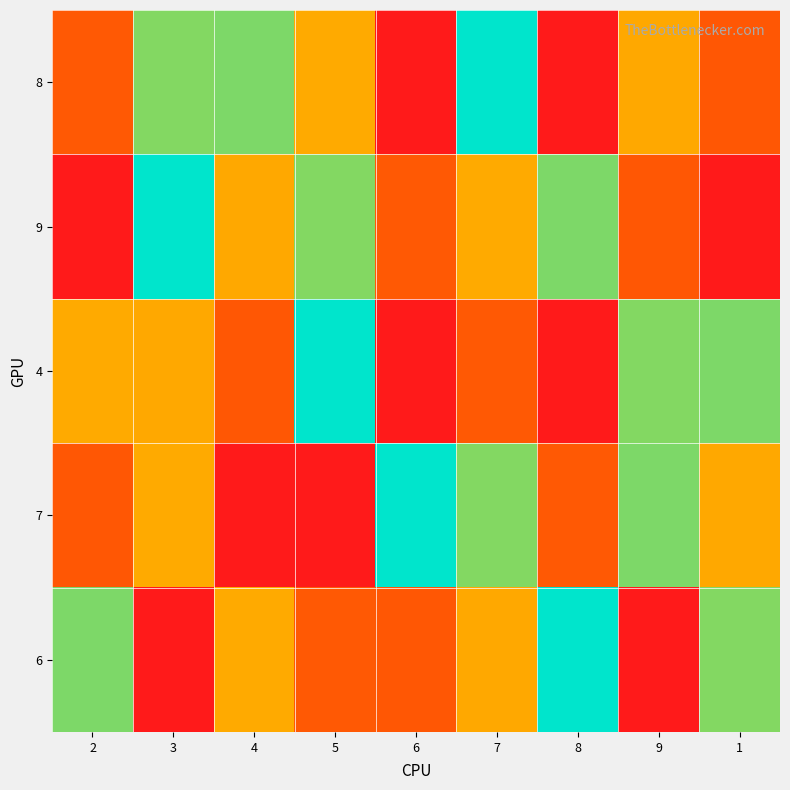

List the series in order of their peak value, highest first.

8, 9, 4, 7, 6